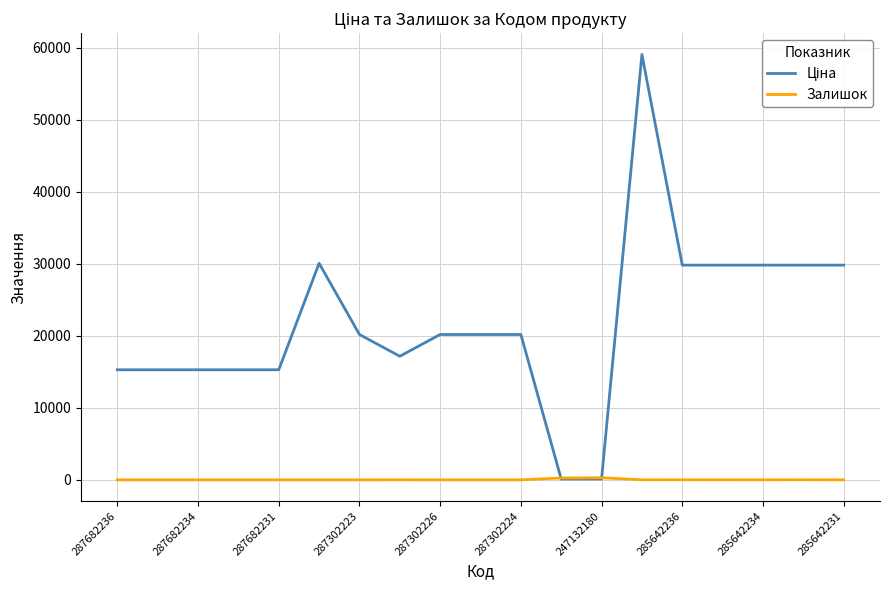

What is the maximum value shown in the chart?

59075.7